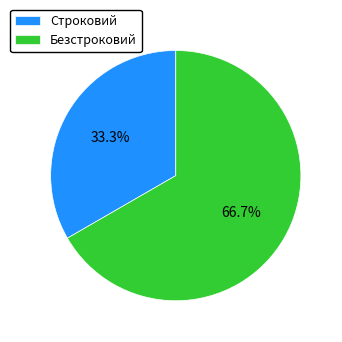

To the nearest percent, what is the difference between the Безстроковий and Строковий slice percentages?

33%